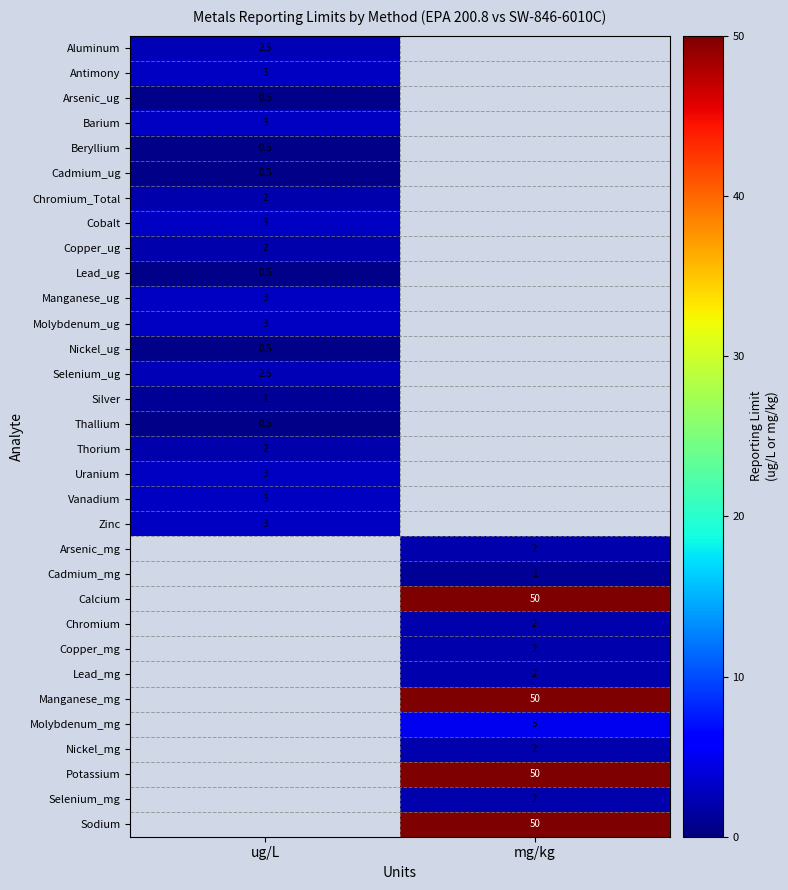

Between mg/kg and ug/L, which is larger?

ug/L